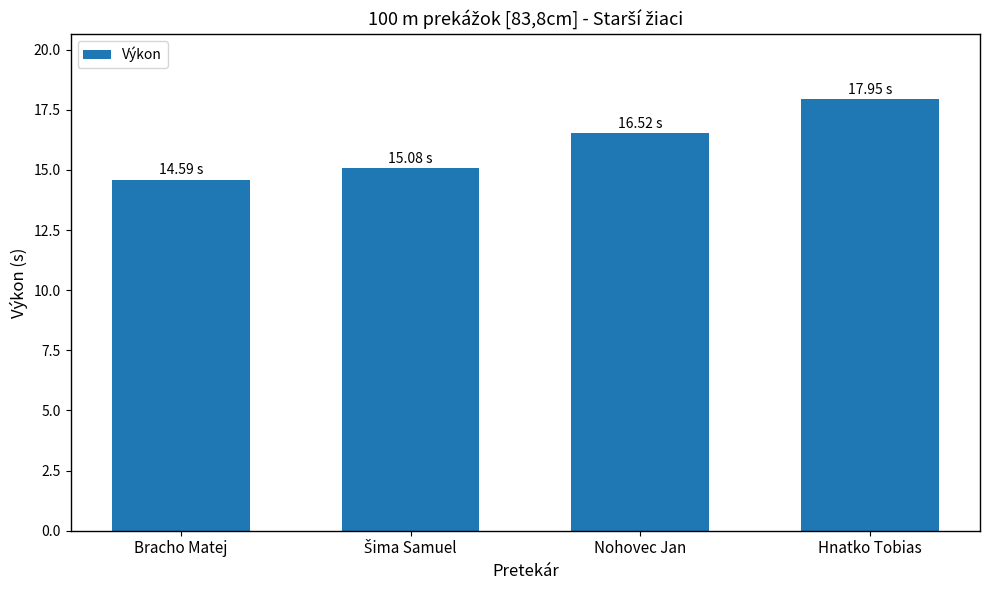

Which category has the highest value across all series?

Hnatko Tobias